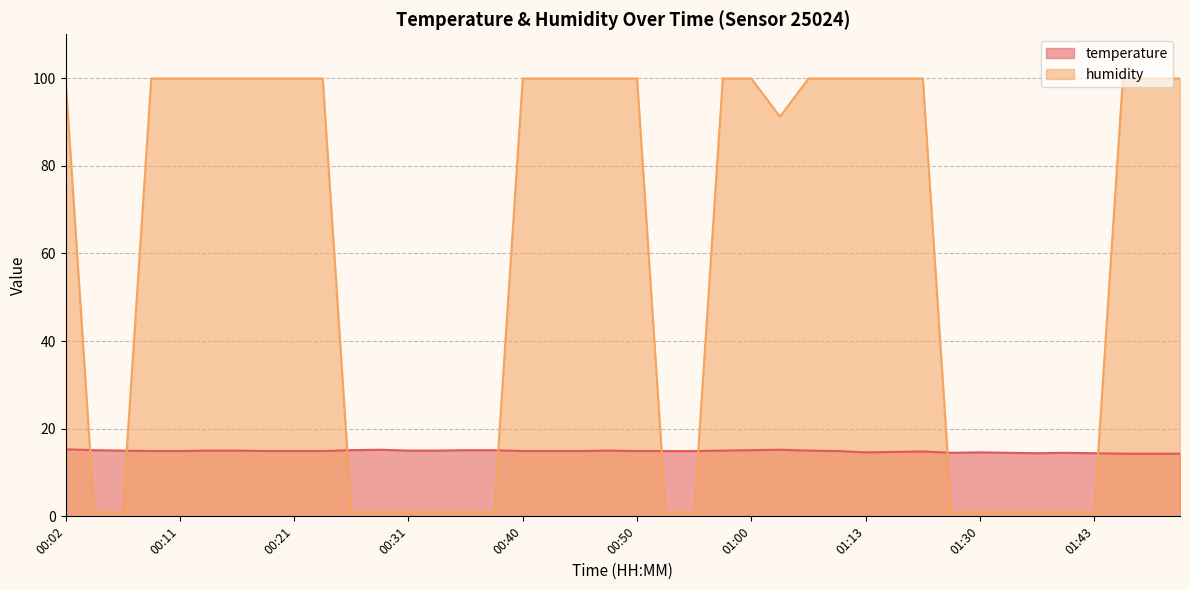

True or false: humidity has more than 2 points higher than both neighbors.

False